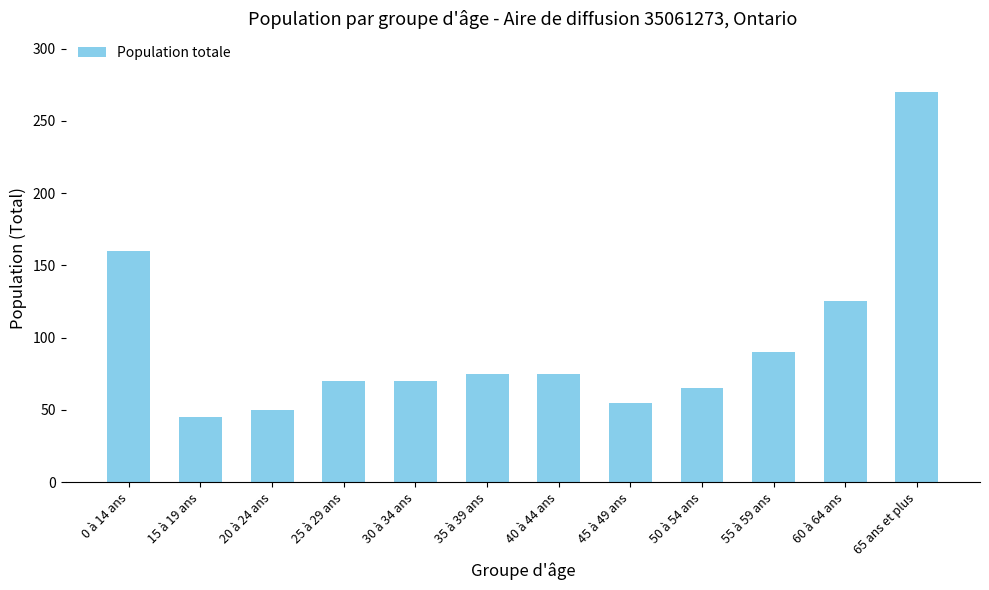

Reading left to right, list all the values displayed in this chart.

160	45	50	70	70	75	75	55	65	90	125	270